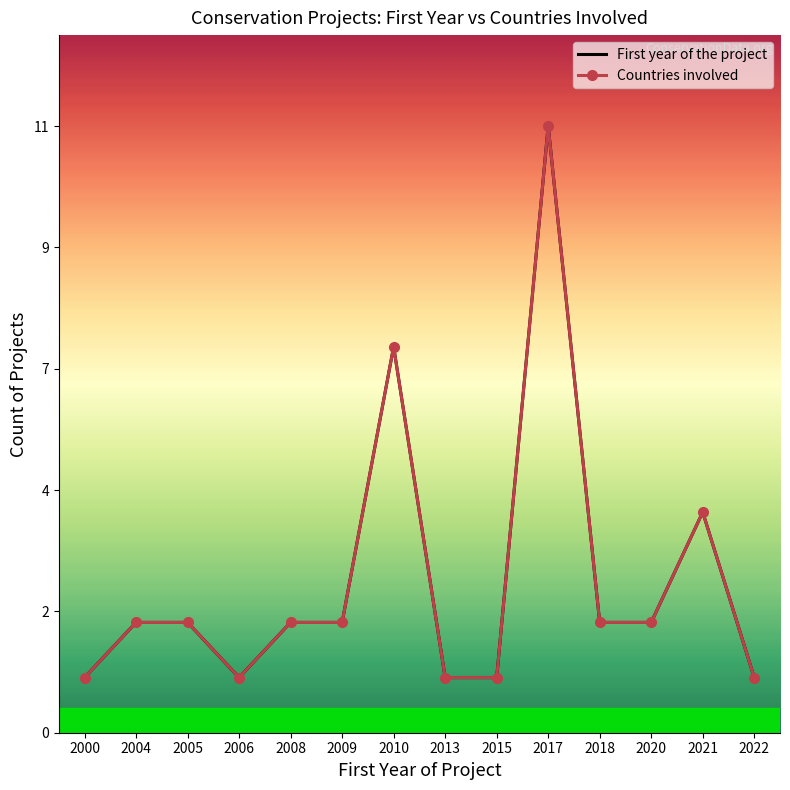

Reading left to right, extract all data points from this chart.

First year of the project: 2000=1	2004=2	2005=2	2006=1	2008=2	2009=2	2010=7	2013=1	2015=1	2017=11	2018=2	2020=2	2021=4	2022=1
Countries involved: 2000=1	2004=2	2005=2	2006=1	2008=2	2009=2	2010=7	2013=1	2015=1	2017=11	2018=2	2020=2	2021=4	2022=1